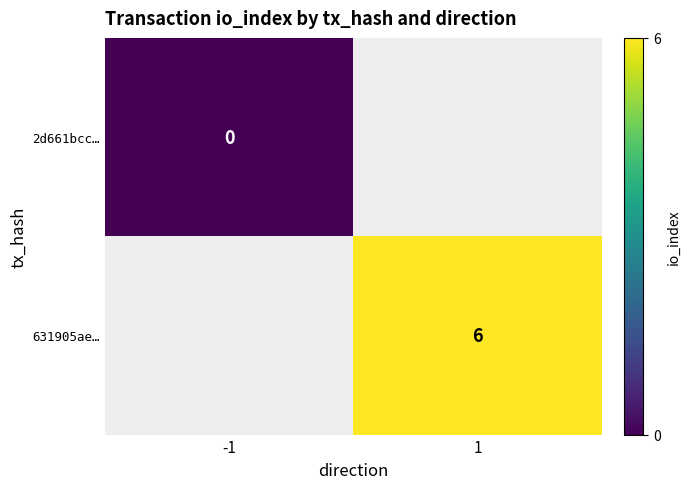

Which category has the highest value across all series?

1